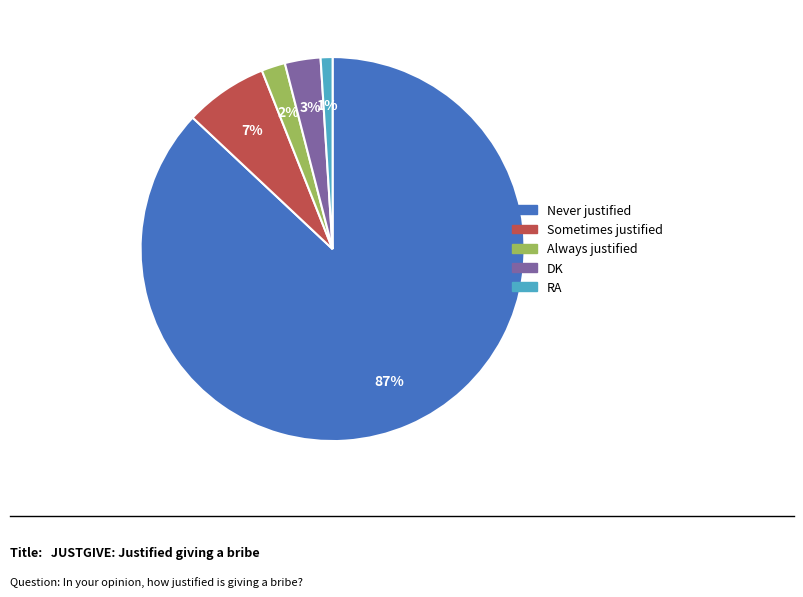

To the nearest percent, what is the average slice percentage?

20%